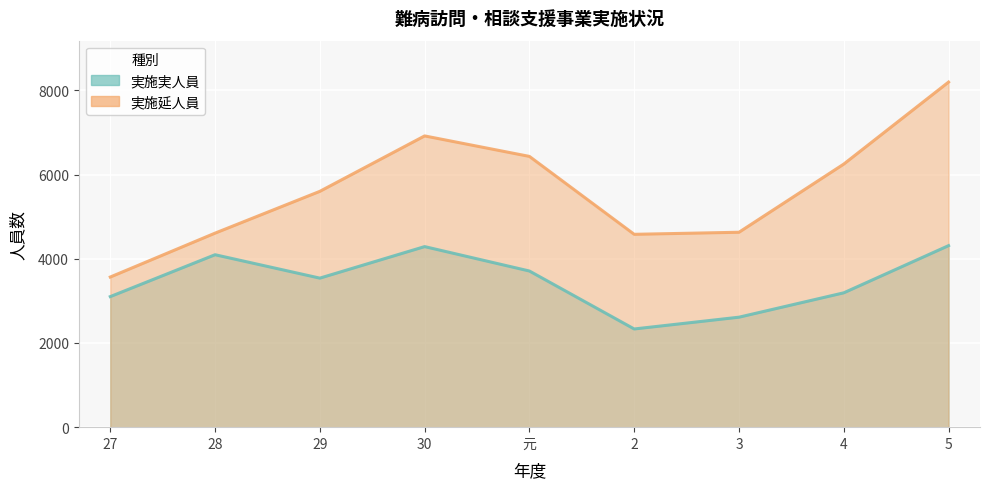

What is the difference between the maximum and minimum values in the 実施延人員 series?

4632